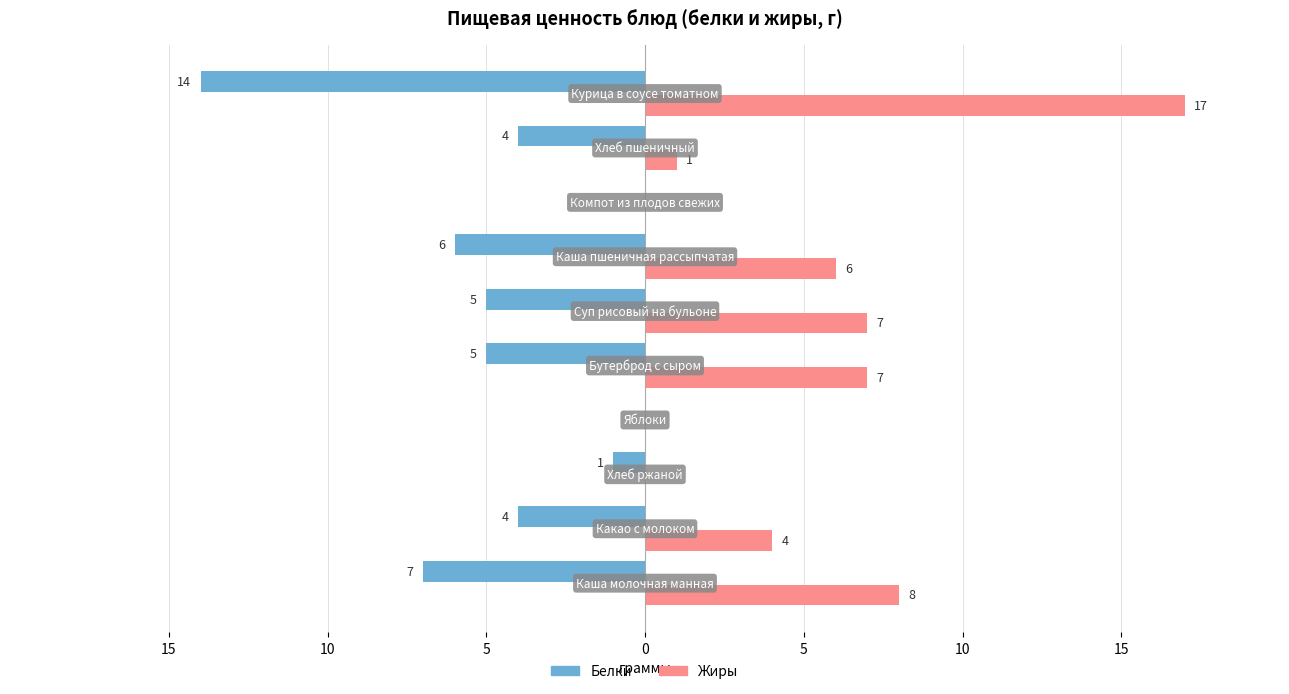

What are all the series names shown in the legend?

Белки, Жиры